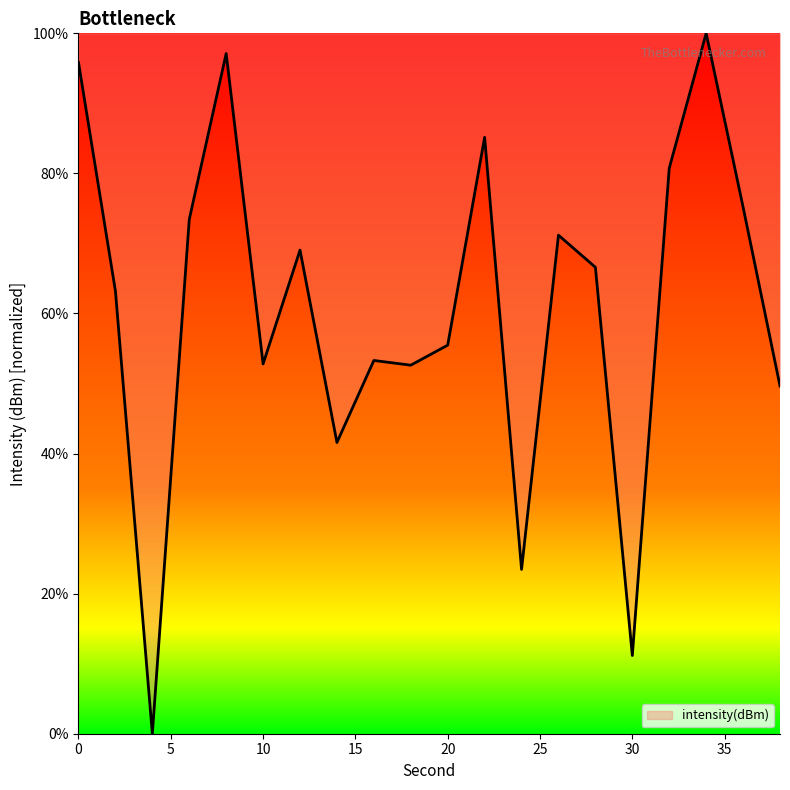

Count the number of categories in the chart.

20